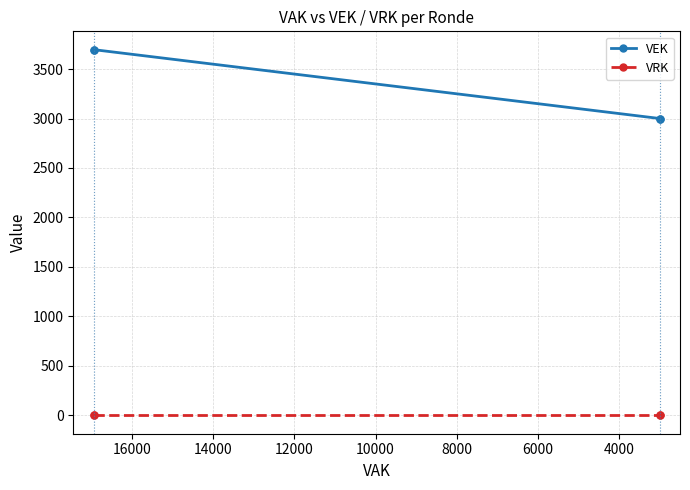

What is the difference between the second highest and second lowest values in the VEK series?

696